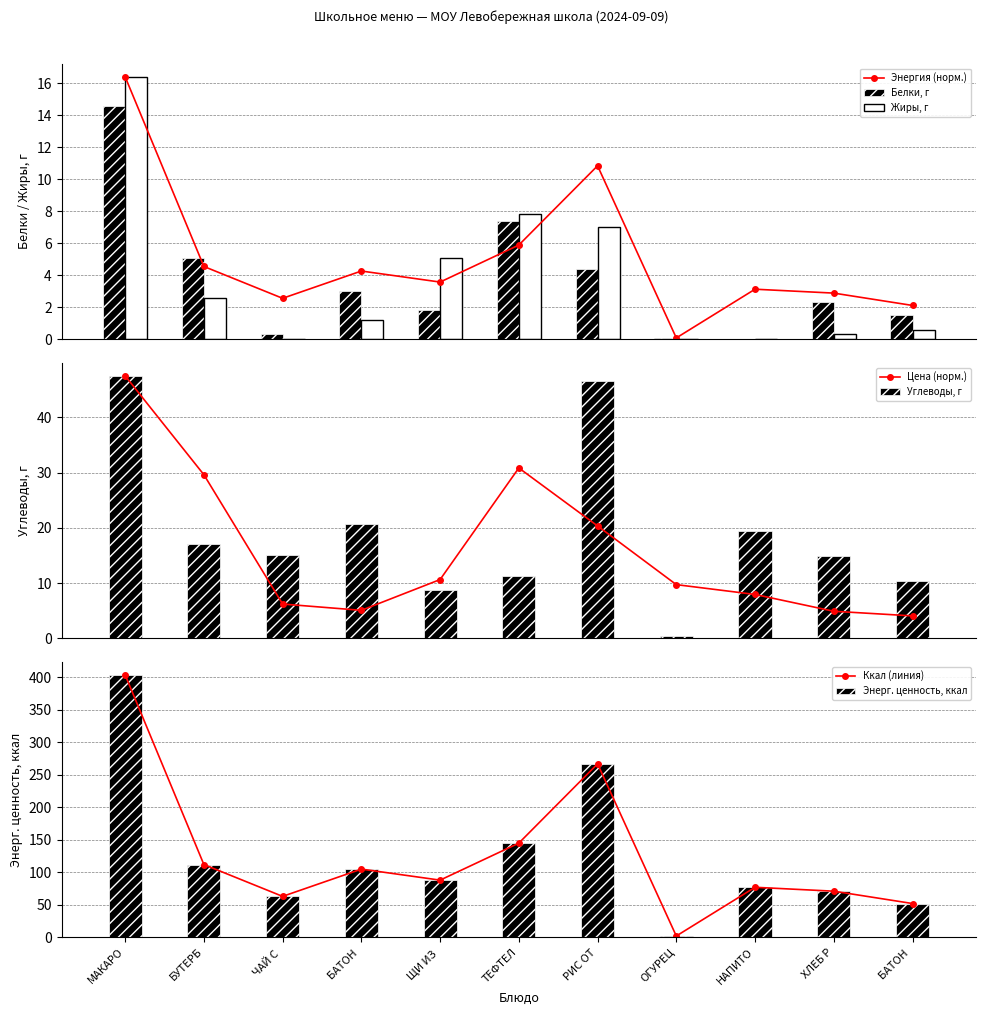

What is the maximum value for Углеводы, г?

47.5